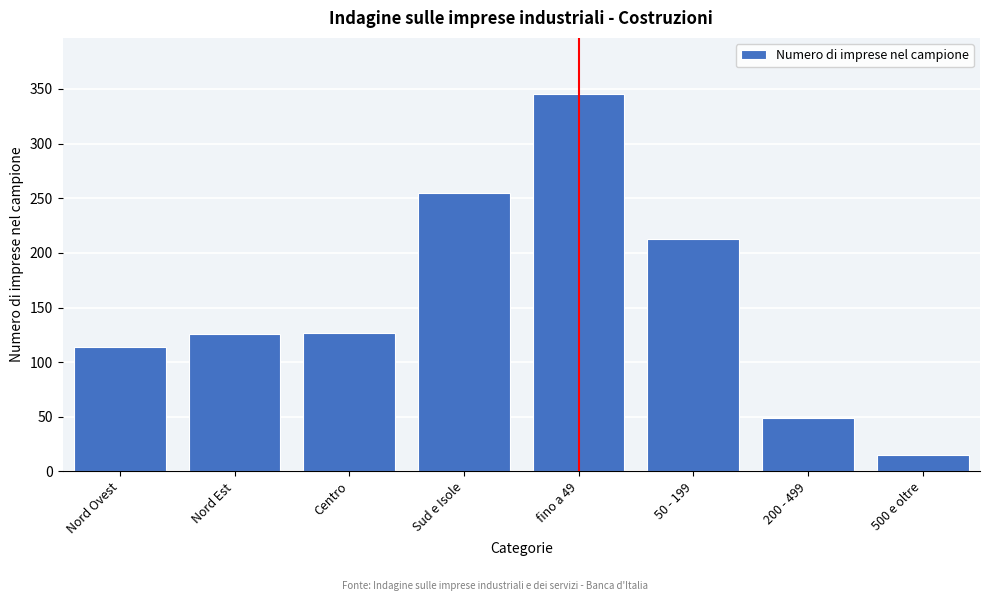

Where is the data nearest to the value 180?

50 - 199